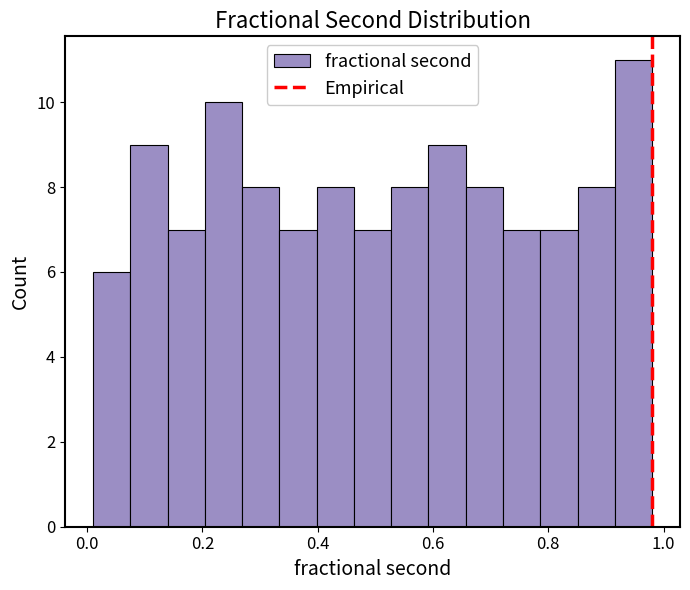

Around what value on the x-axis is the tallest bar? Give the approximate position of its centre, as read against the axis.

0.94